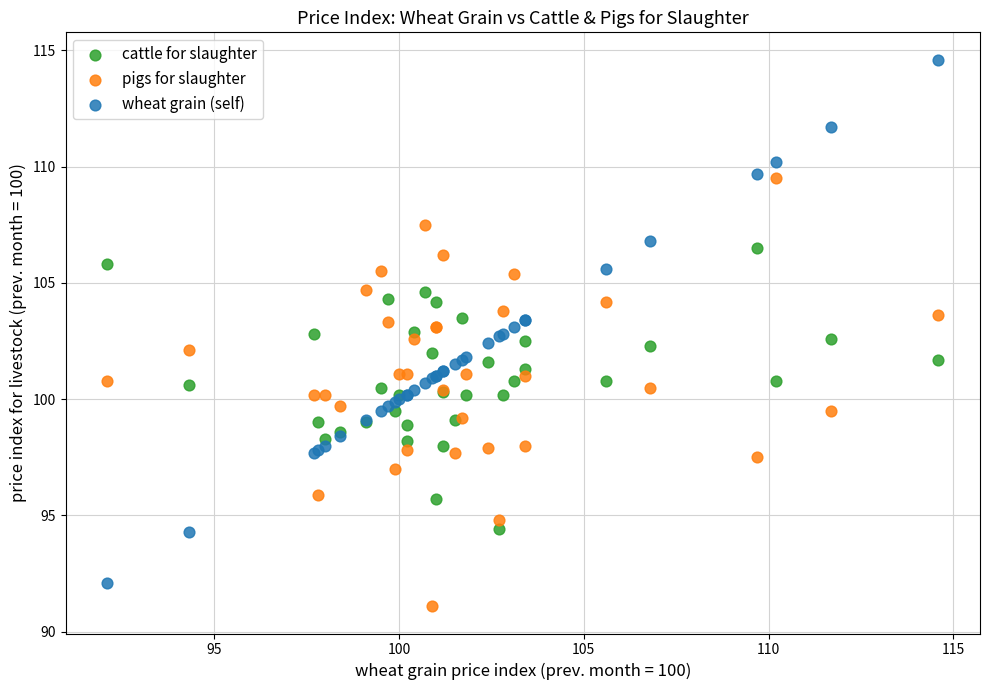

Which series has the largest Y range (max minus min)?

wheat grain (self)